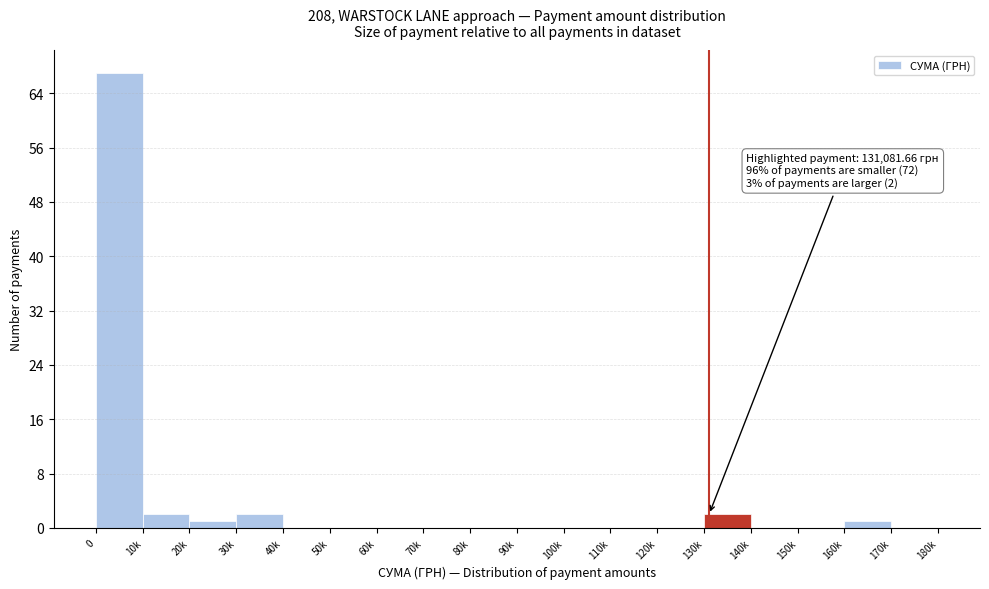

Reading left to right, what are all the values shown in this chart?

0=67	10k=2	20k=1	30k=2	40k=0	50k=0	60k=0	70k=0	80k=0	90k=0	100k=0	110k=0	120k=0	130k=2	140k=0	150k=0	160k=1	170k=0